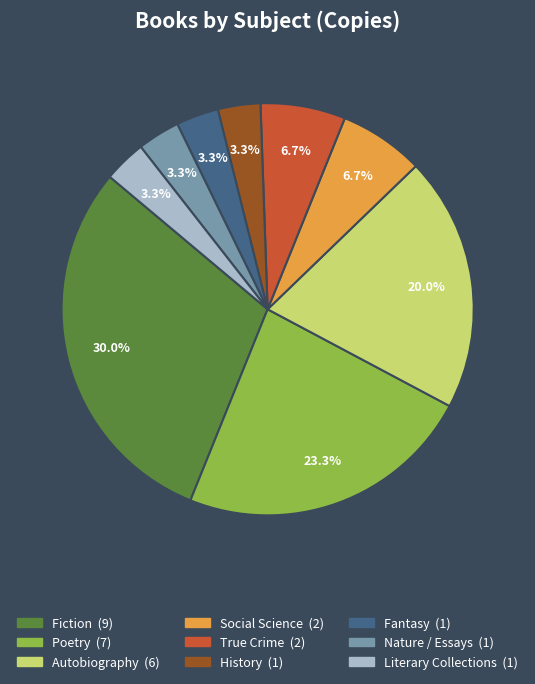

Which category has the biggest portion of the pie?

Fiction